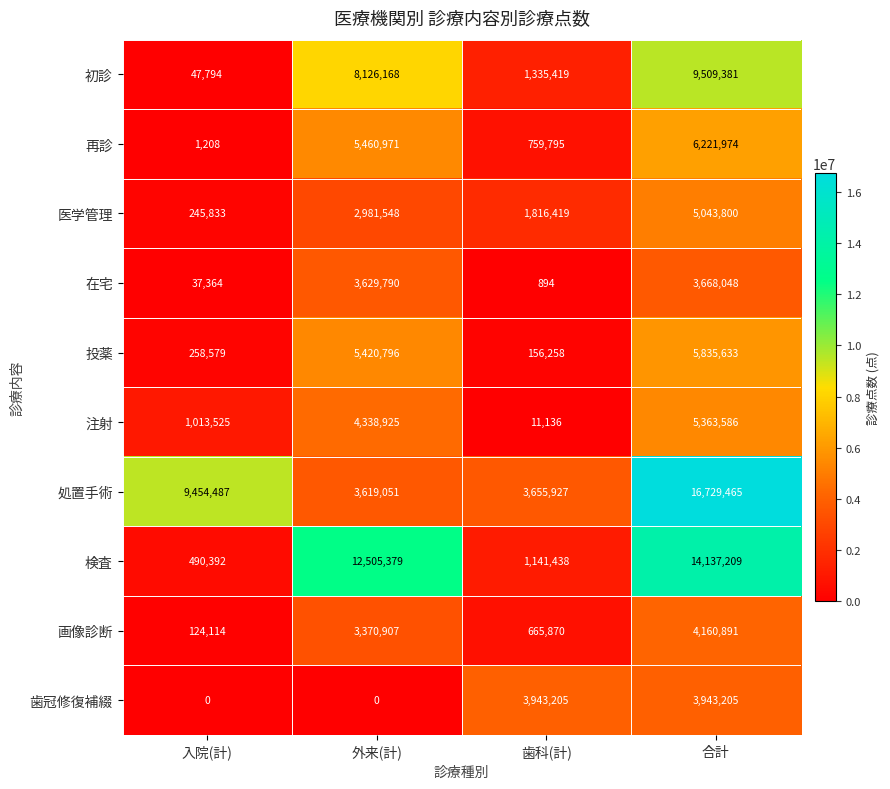

Is it true that 画像診断 equals 1184830 at 歯科(計)?

False